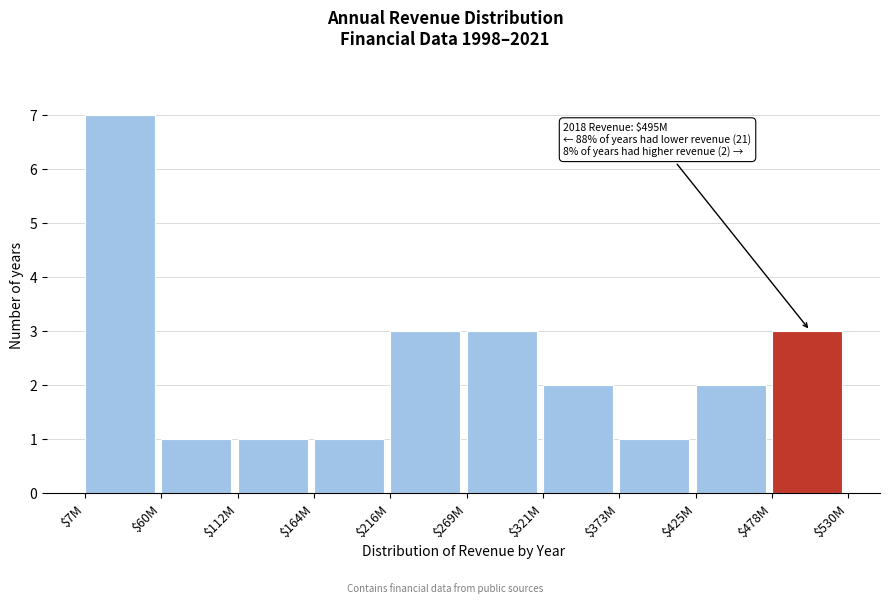

Reading left to right, transcribe all the data shown in this chart.

7	1	1	1	3	3	2	1	2	3